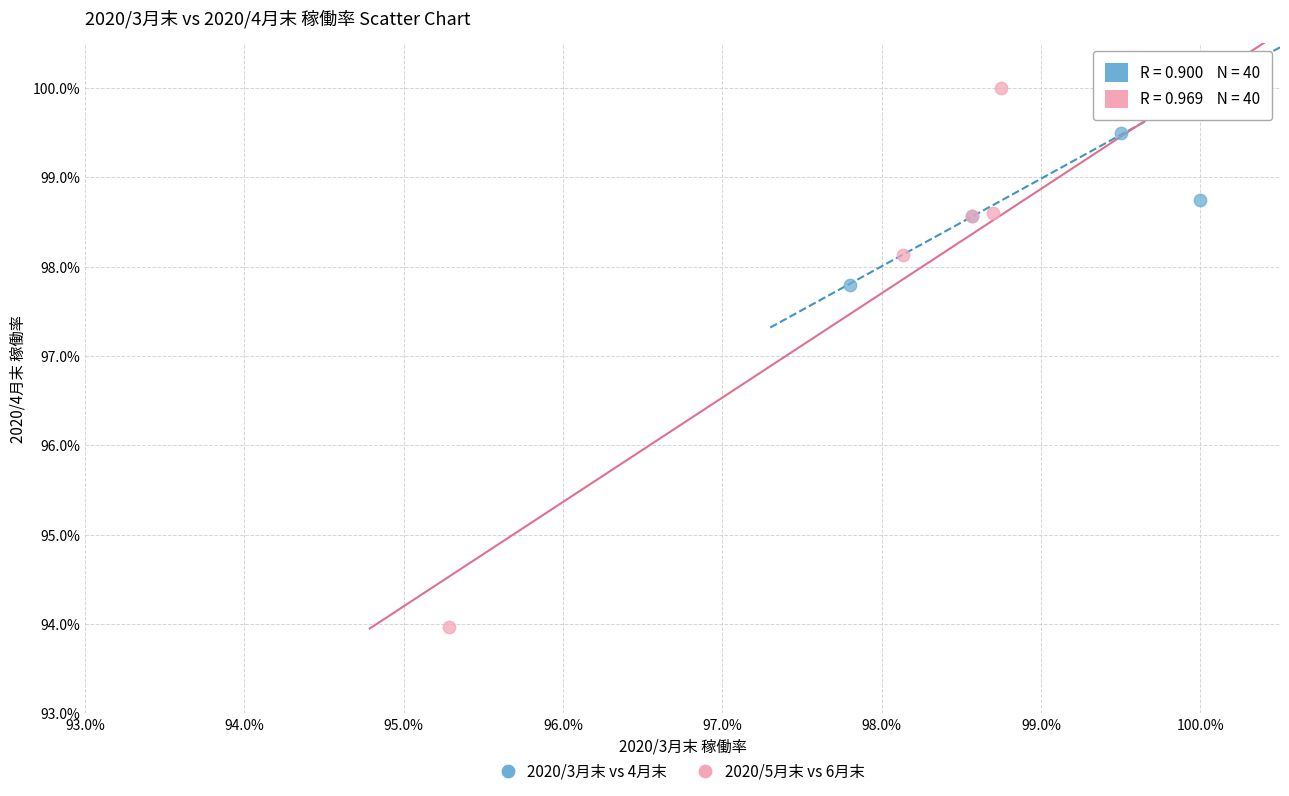

Which series reaches the minimum Y coordinate?

2020/5月末 vs 6月末